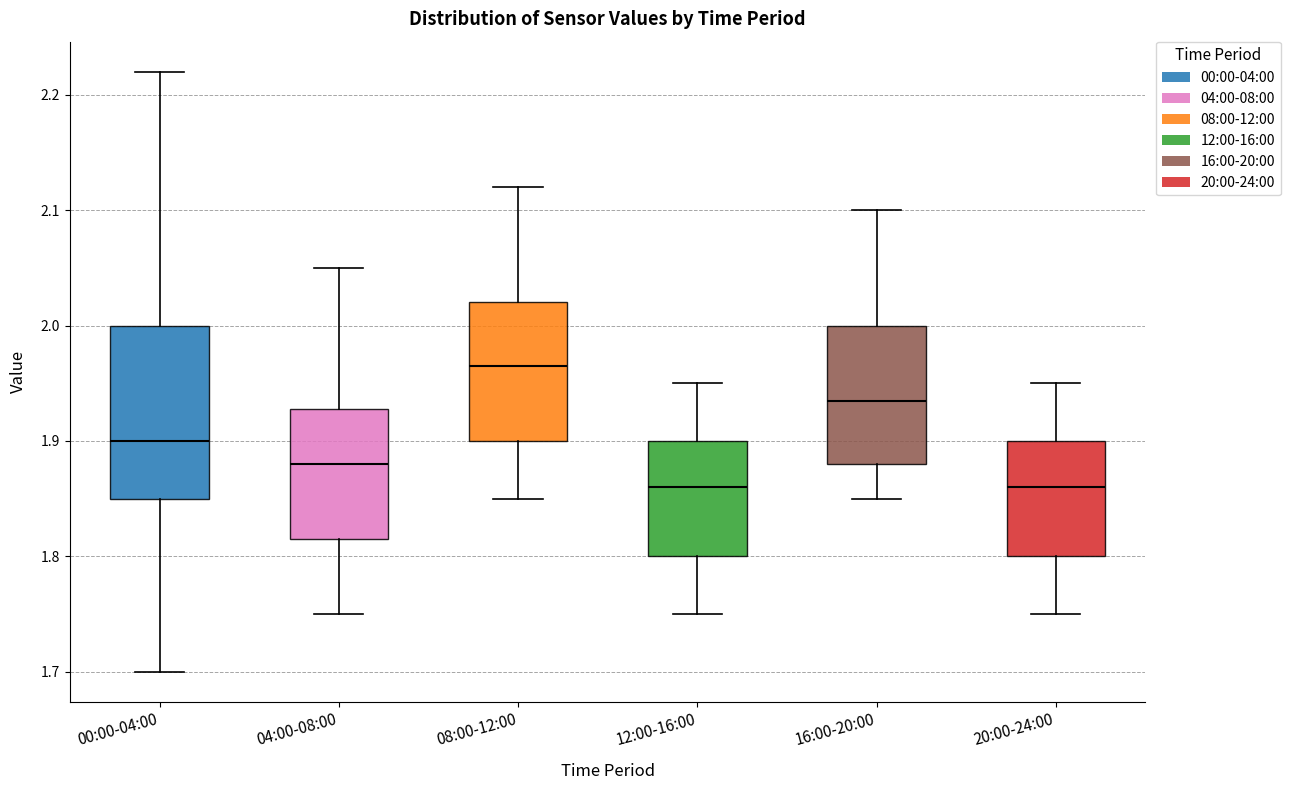

Reading left to right, transcribe this box plot: for each box, give where its median line is, the range the box spans, and where its two whiskers end, as read against the y-axis. The values are not printed on the chart, so give them approximately, as read against the axis.

00:00-04:00: median 1.90, box 1.85 to 2.00, whiskers 1.70 to 2.22
04:00-08:00: median 1.88, box 1.82 to 1.93, whiskers 1.75 to 2.05
08:00-12:00: median 1.97, box 1.90 to 2.02, whiskers 1.85 to 2.12
12:00-16:00: median 1.86, box 1.80 to 1.90, whiskers 1.75 to 1.95
16:00-20:00: median 1.94, box 1.88 to 2.00, whiskers 1.85 to 2.10
20:00-24:00: median 1.86, box 1.80 to 1.90, whiskers 1.75 to 1.95